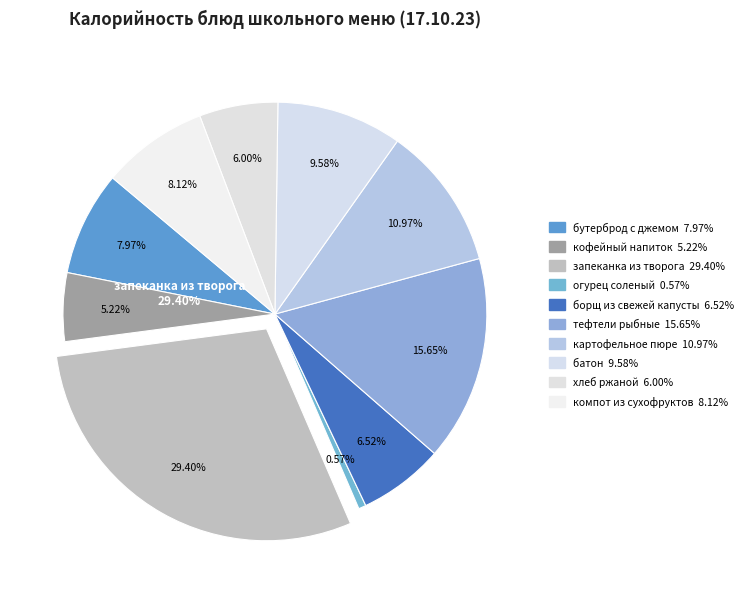

To the nearest percent, what percentage of the pie is батон?

10%